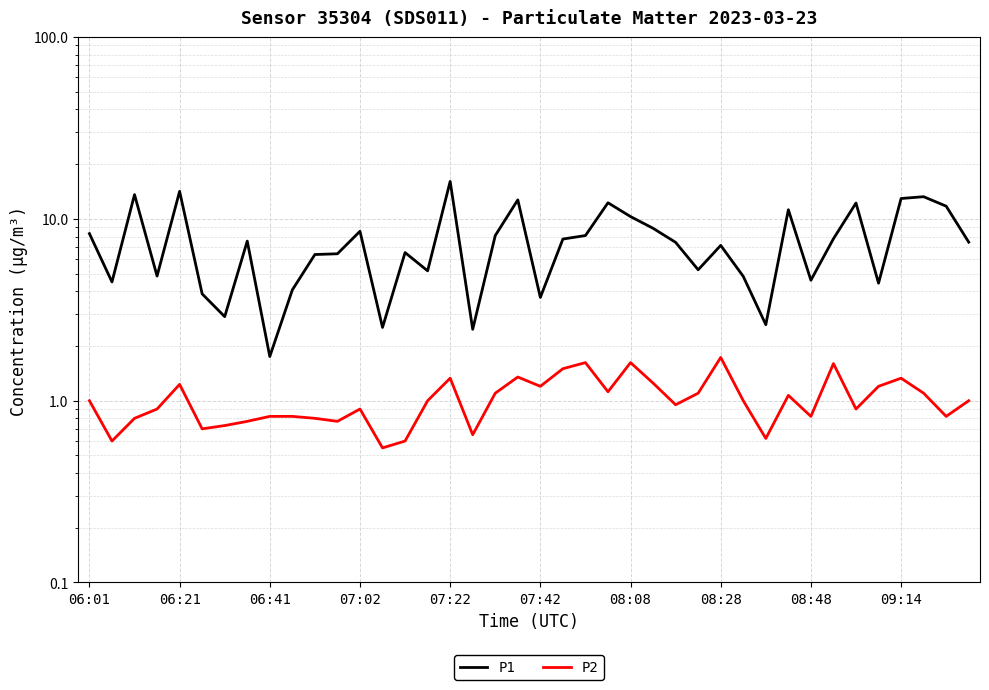

The value of P1 at 08:28 is 5.1. True or false?

False